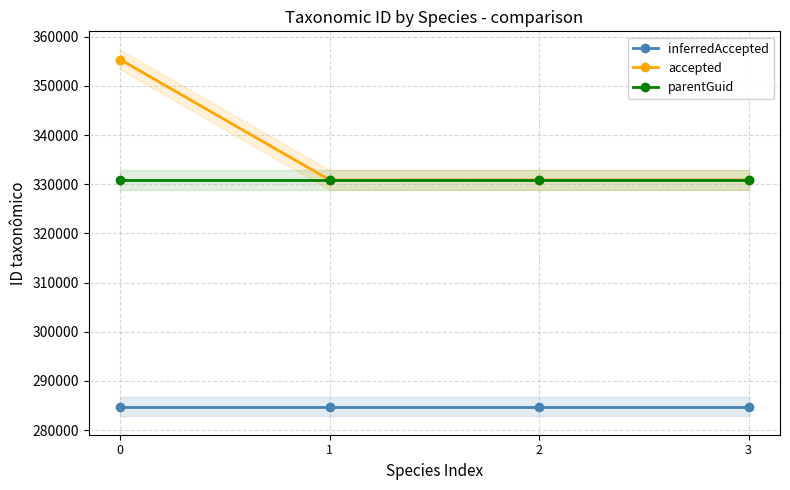

Reading left to right, extract all data points from this chart.

inferredAccepted: 284771	284771	284771	284771
accepted: 355357	330856	330861	330861
parentGuid: 330852	330852	330852	330852